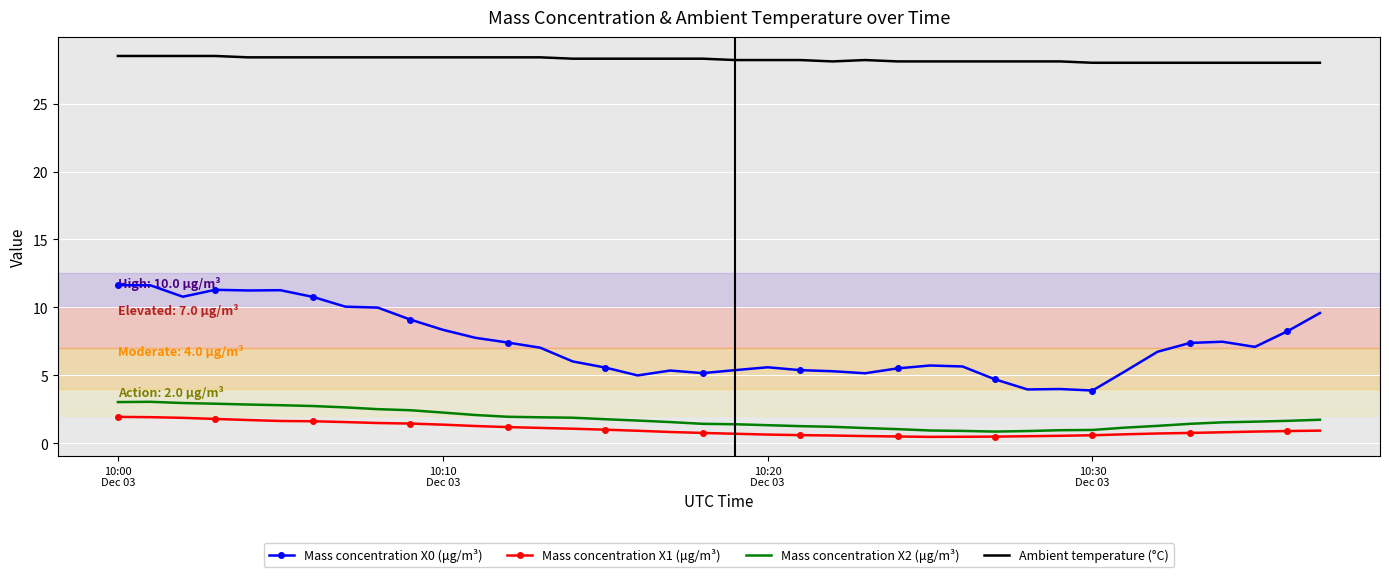

True or false: Mass concentration X0 (μg/m³) and Mass concentration X1 (μg/m³) cross at least once.

False